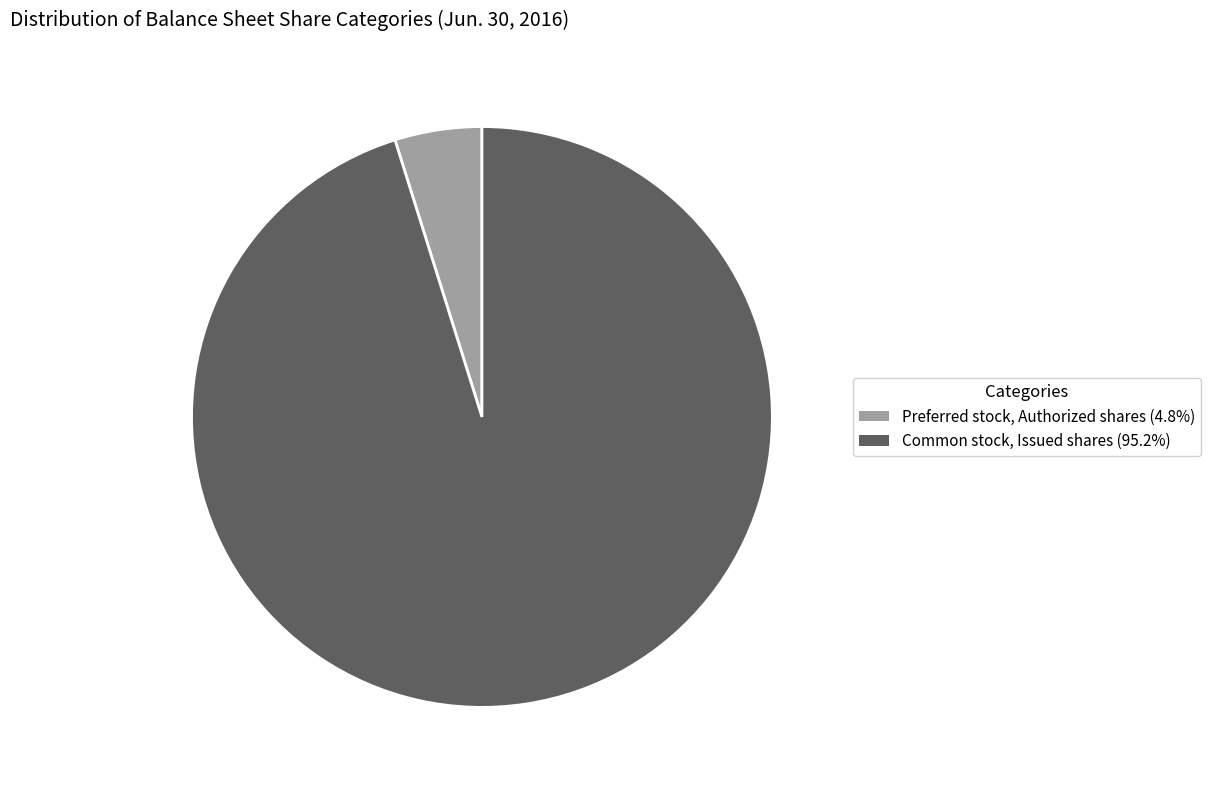

What is the majority slice?

Common stock, Issued shares